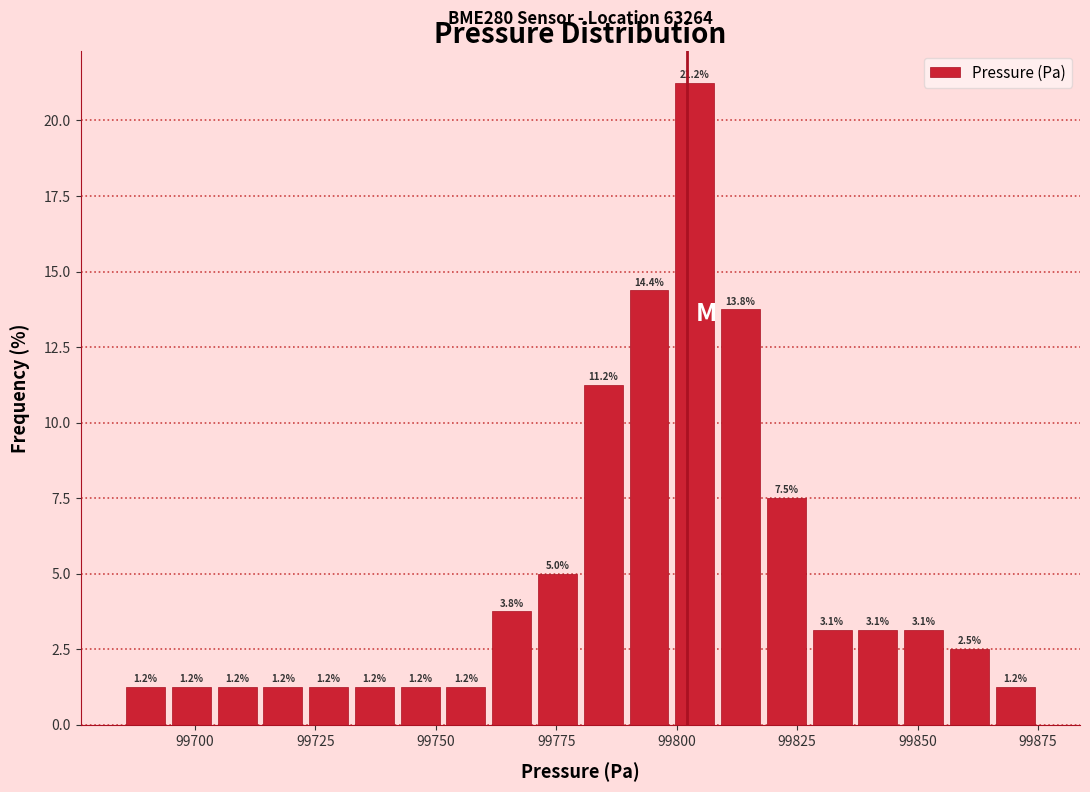

Read against the x-axis, roughly where is the centre of the tallest bar?

99805